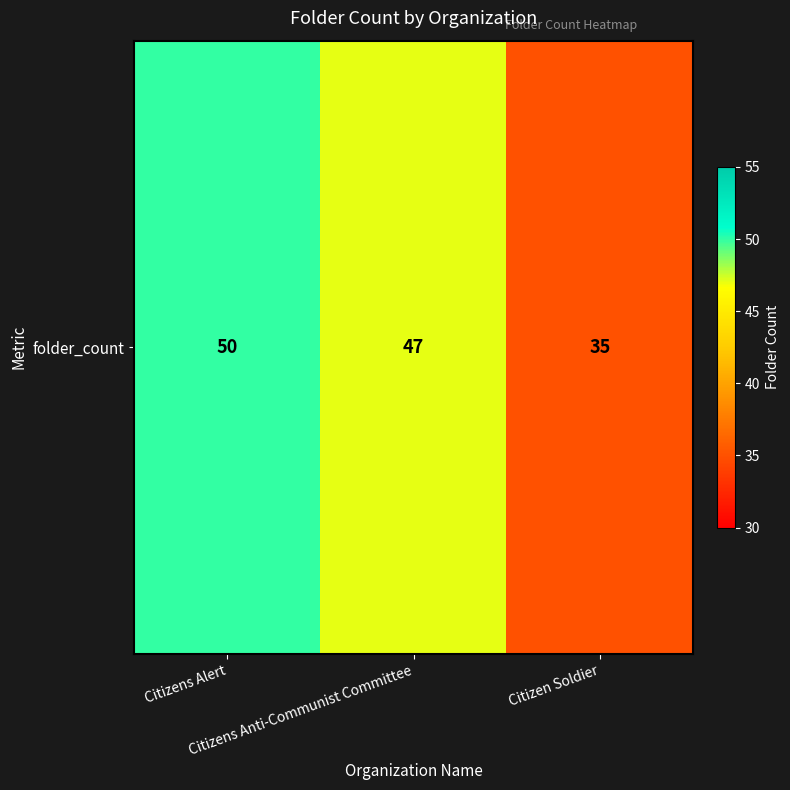

The value at Citizens Anti-Communist Committee is 26. True or false?

False